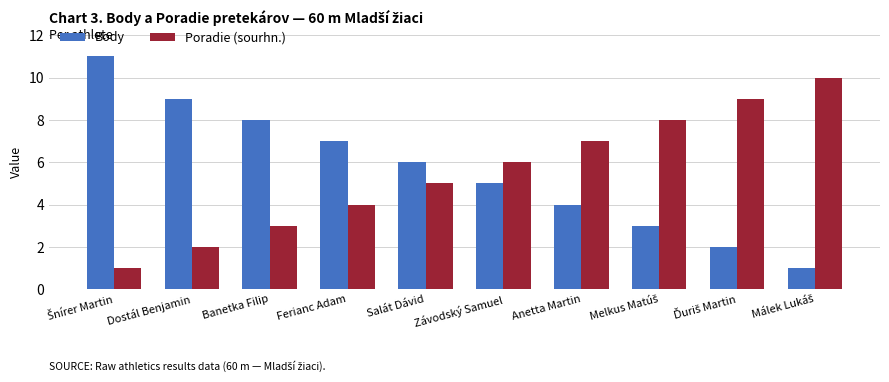

How many groups of bars are there?

10